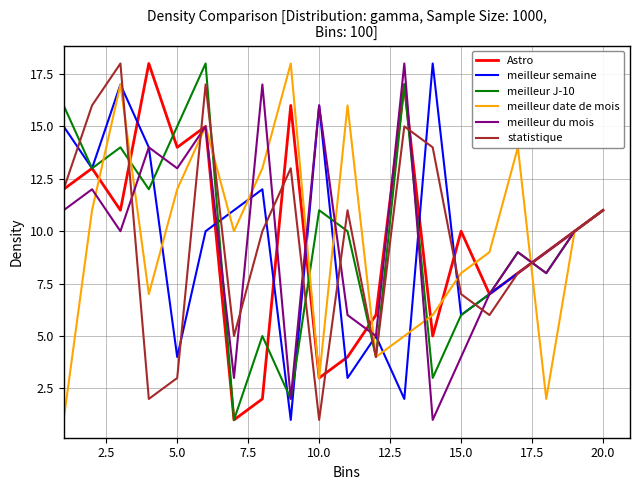

What is the maximum value for meilleur J-10?

18